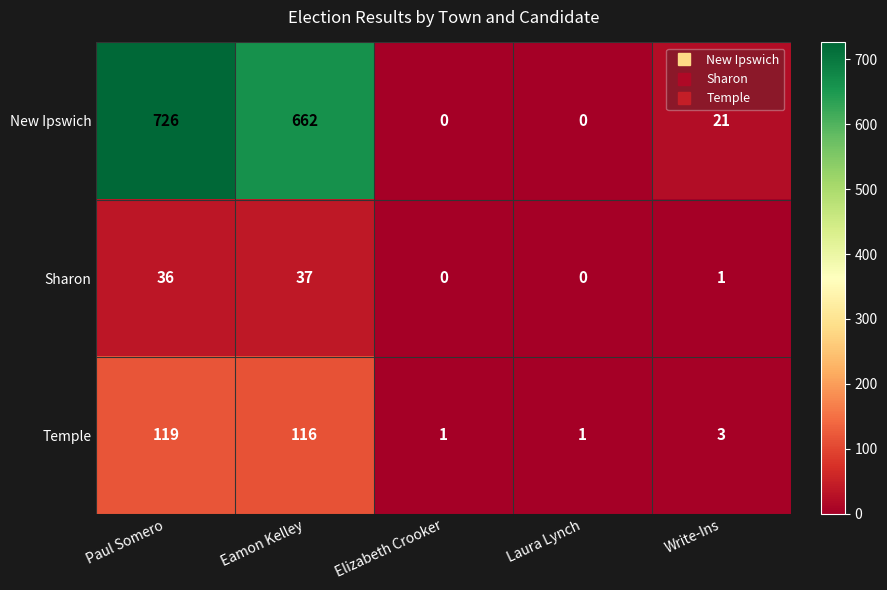

Reading right to left, transcribe all the data shown in this chart.

New Ipswich: 21	0	0	662	726
Sharon: 1	0	0	37	36
Temple: 3	1	1	116	119